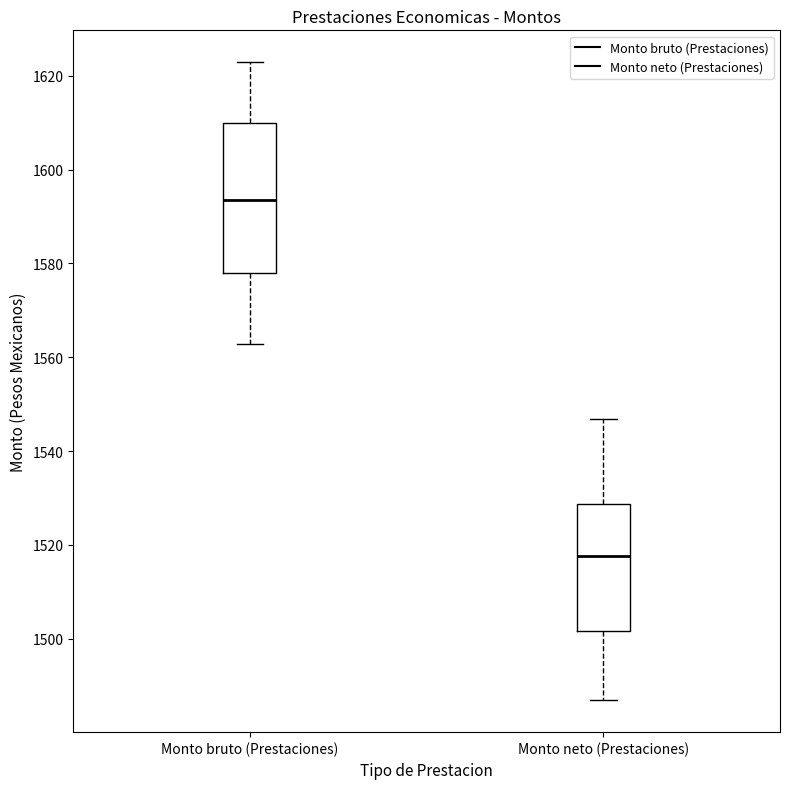

Where does the lower whisker of the box for Monto neto (Prestaciones) end on the y-axis? The values are not printed on the chart, so give them approximately, as read against the axis.

1486